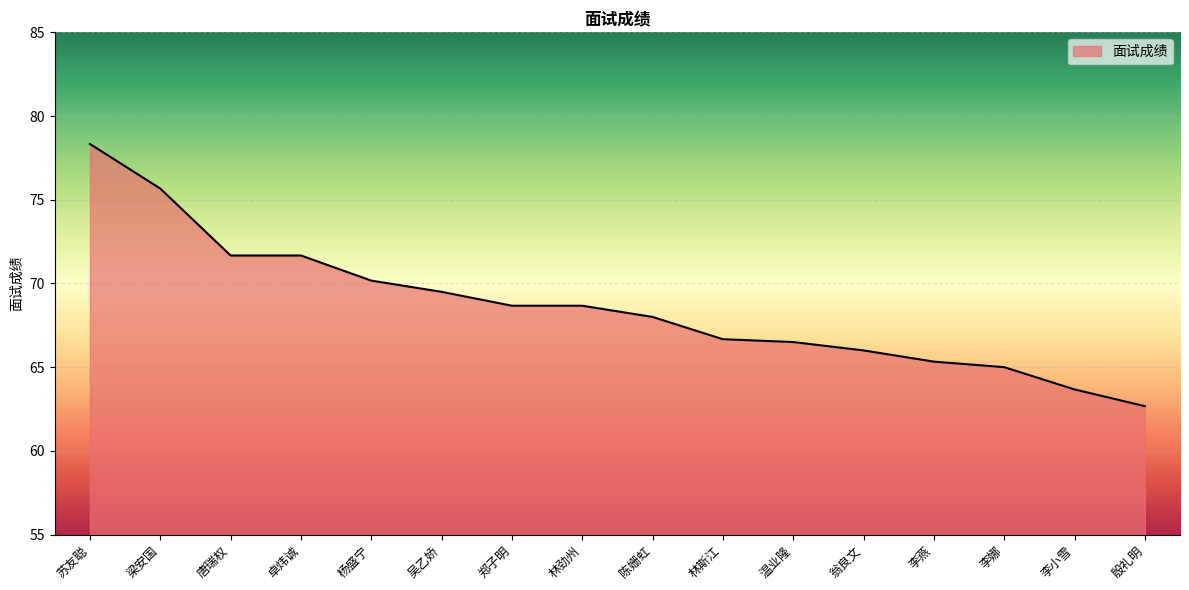

Read the value at 林斯江.

66.7